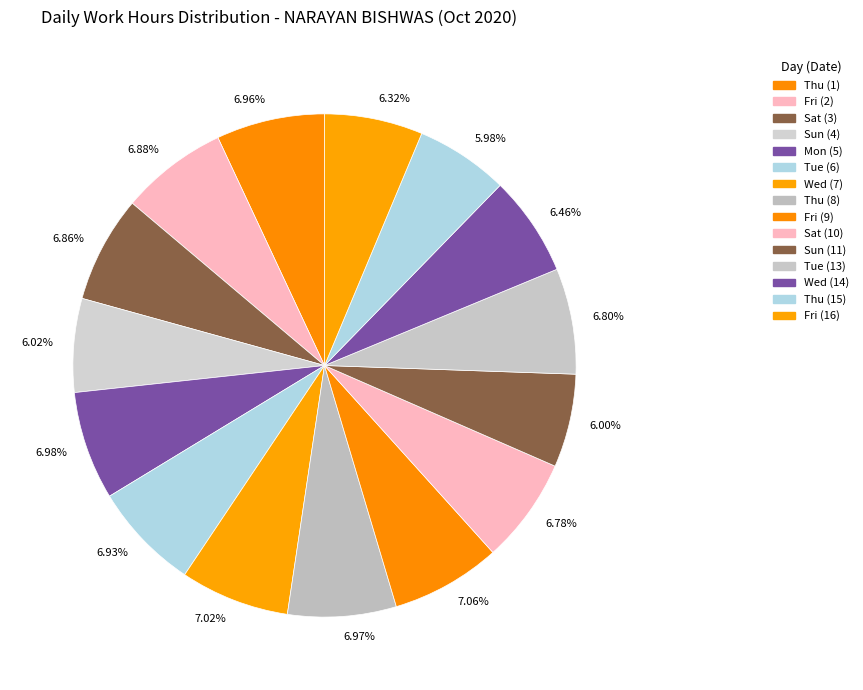

Approximately how many times larger is the value at 6.78% compared to 6.86%?

1.0